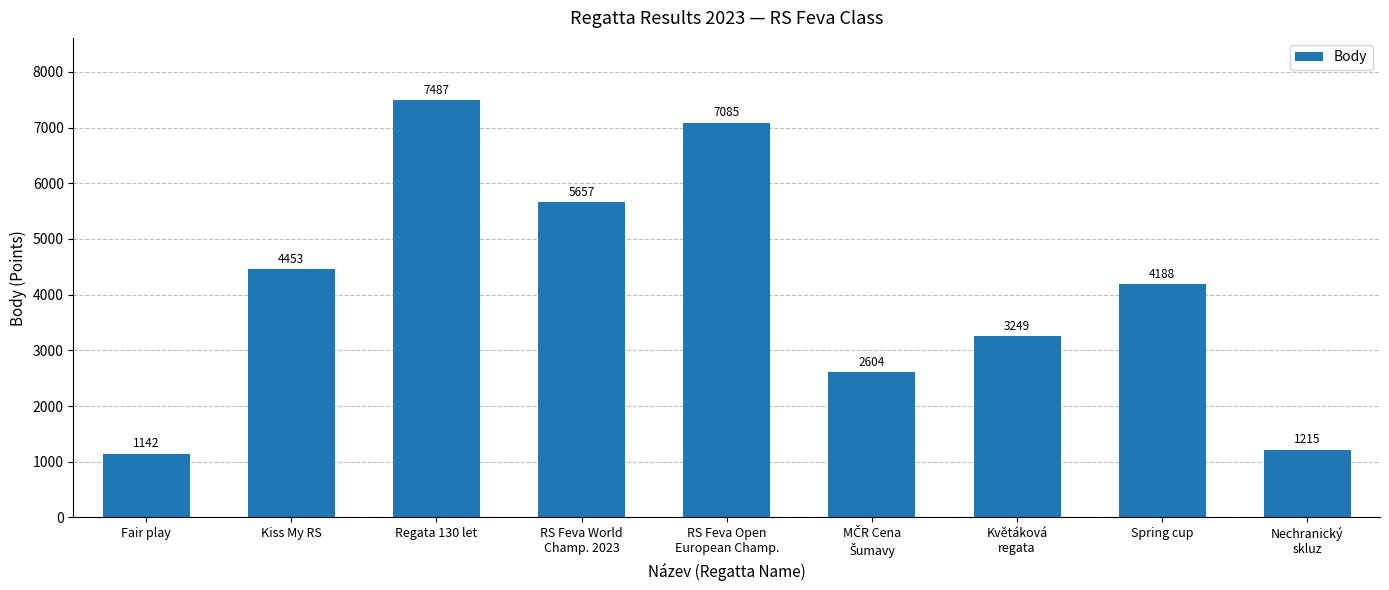

How many series are shown in this chart?

1